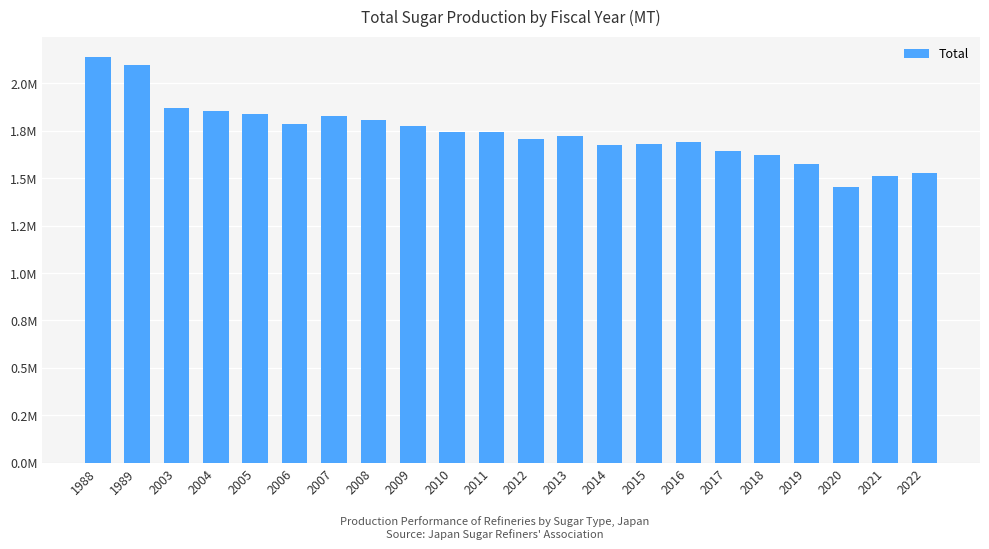

Rank the categories by value from lowest to highest.

2020, 2021, 2022, 2019, 2018, 2017, 2014, 2015, 2016, 2012, 2013, 2011, 2010, 2009, 2006, 2008, 2007, 2005, 2004, 2003, 1989, 1988